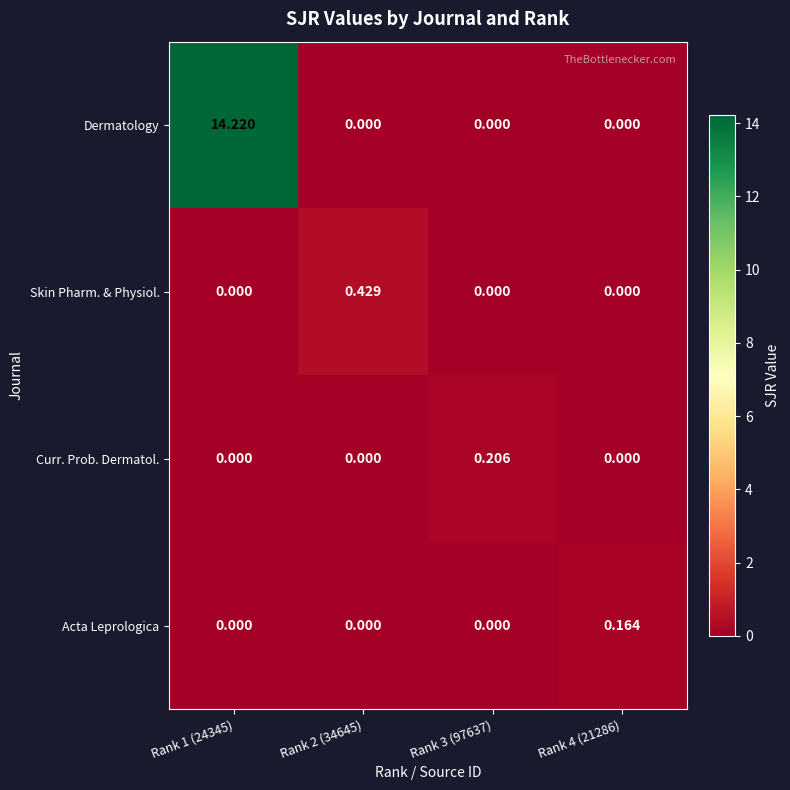

List the series in order of their peak value, highest first.

Dermatology, Skin Pharm. & Physiol., Curr. Prob. Dermatol., Acta Leprologica